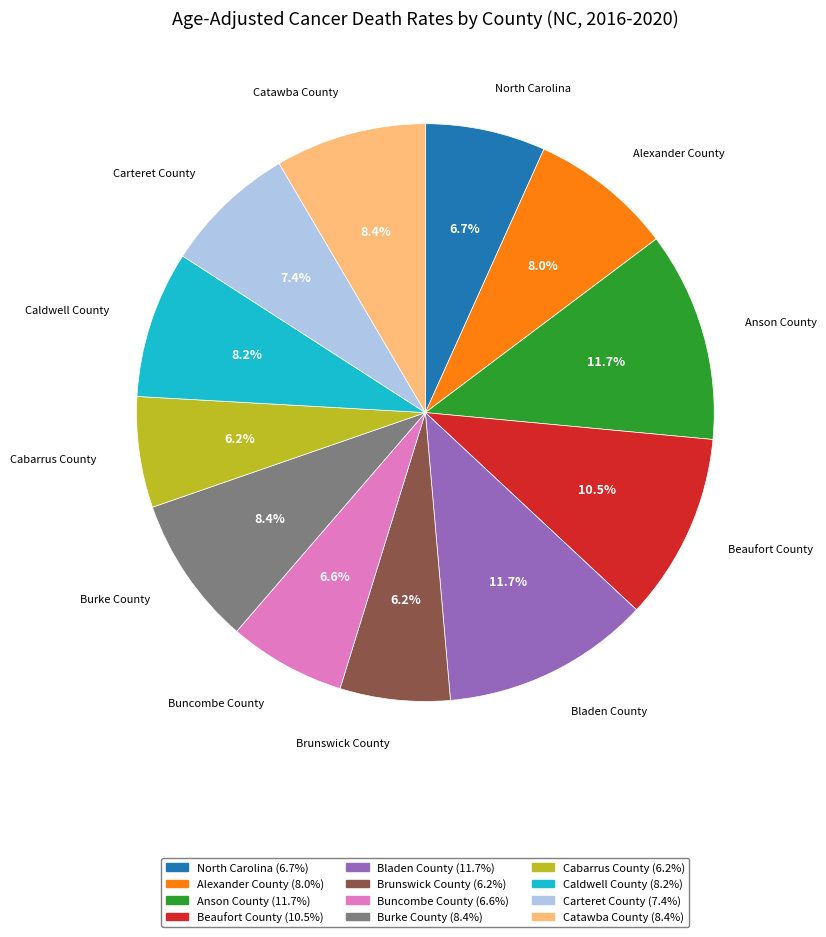

Count the number of slices in the pie.

12